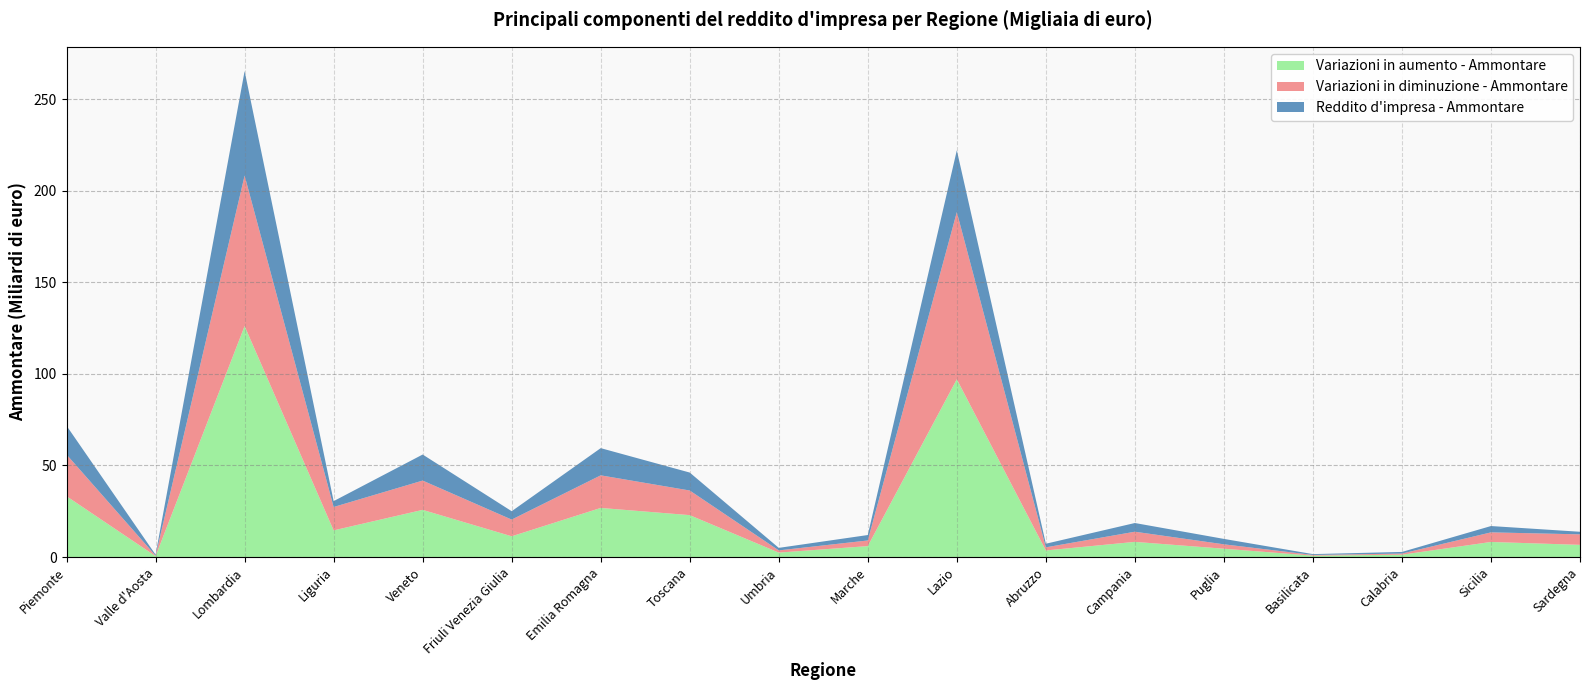

Reading left to right, transcribe all the data shown in this chart.

Variazioni in aumento - Ammontare: 33205054	474790	126155092	14546808	25747820	11313055	26805190	22870618	2405249	5957106	97081393	3575973	8268044	4528054	735979	1259956	8223244	6638962
Variazioni in diminuzione - Ammontare: 22760383	270860	82196818	12771131	16004453	9130317	17806119	13453480	1210287	3078217	91302486	1704325	5547295	2405701	385660	619698	5239186	5734340
Reddito d'impresa - Ammontare: 15719161	529689	57062164	3206026	14220778	4575520	14855097	9805351	1376091	2969449	33763714	1970626	4753814	2955908	461102	892535	3453238	1413560